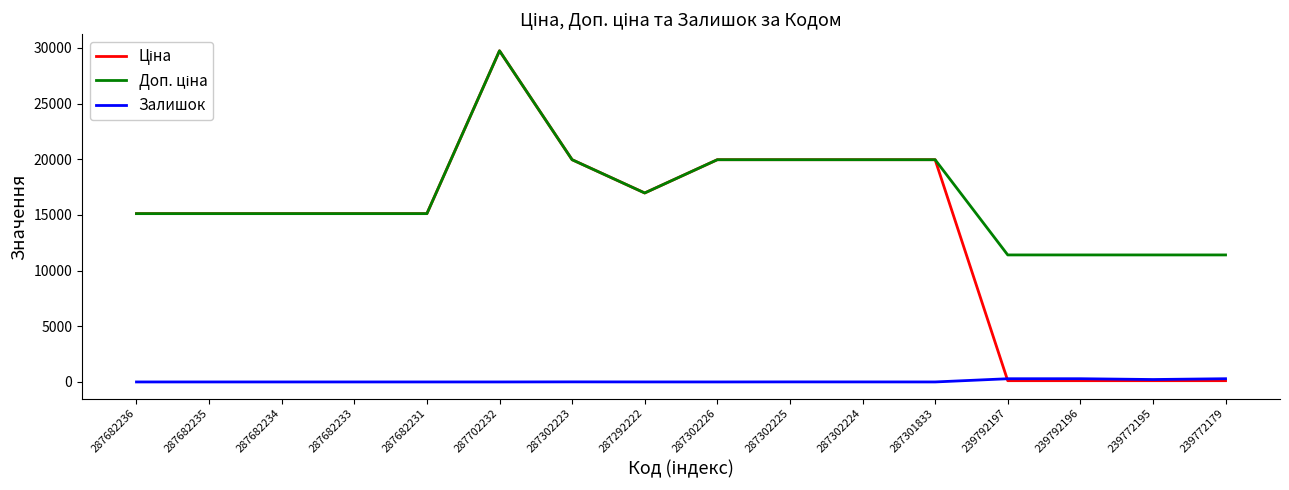

At which category is the sum across all series the highest?

287702232